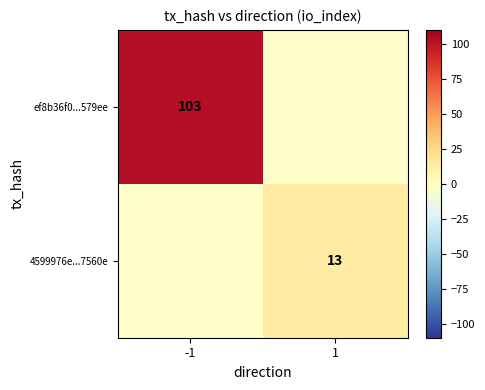

True or false: ef8b36f0...579ee has a value of 103 at -1.

True